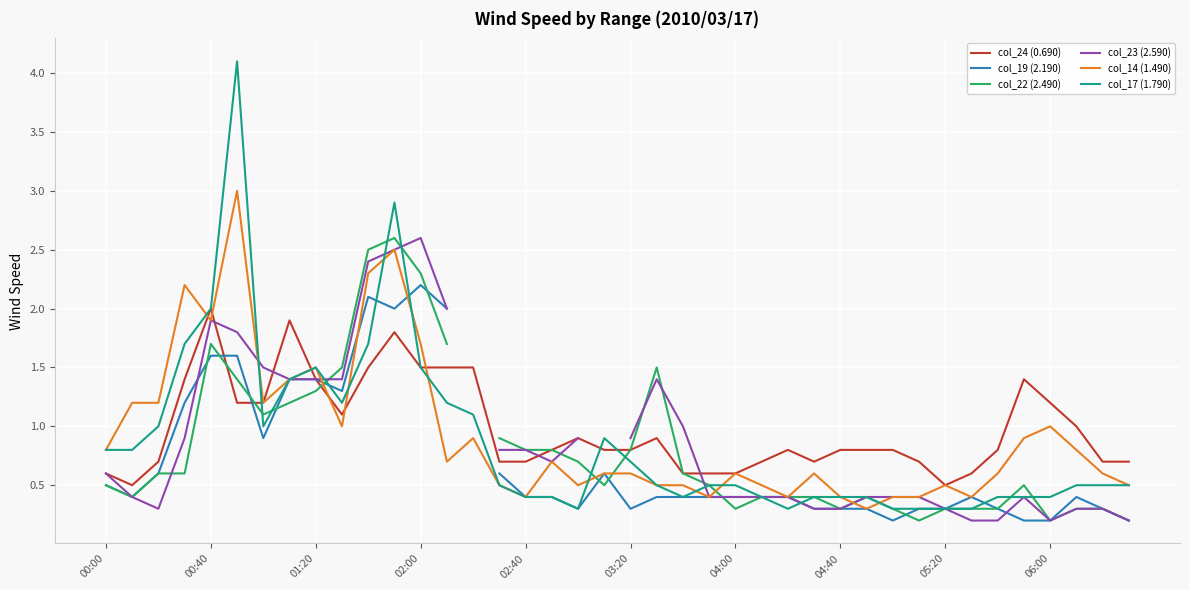

The value of col_22 (2.490) at 22 is 0.1. True or false?

False